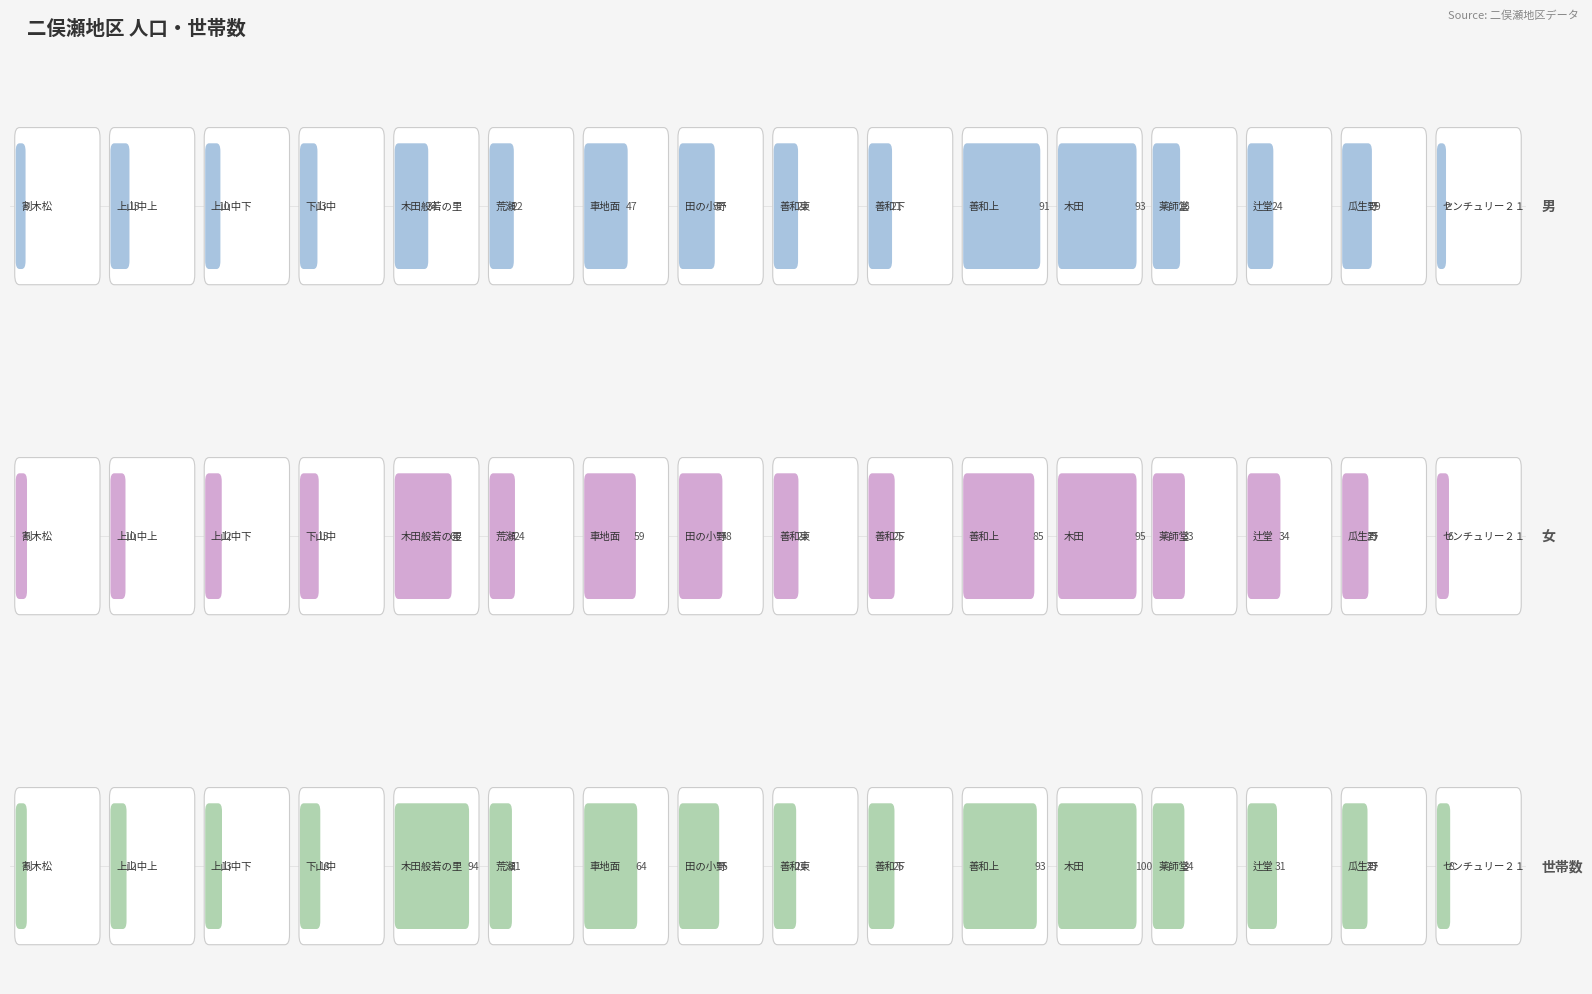

What are all the series names shown in the legend?

男, 女, 世帯数